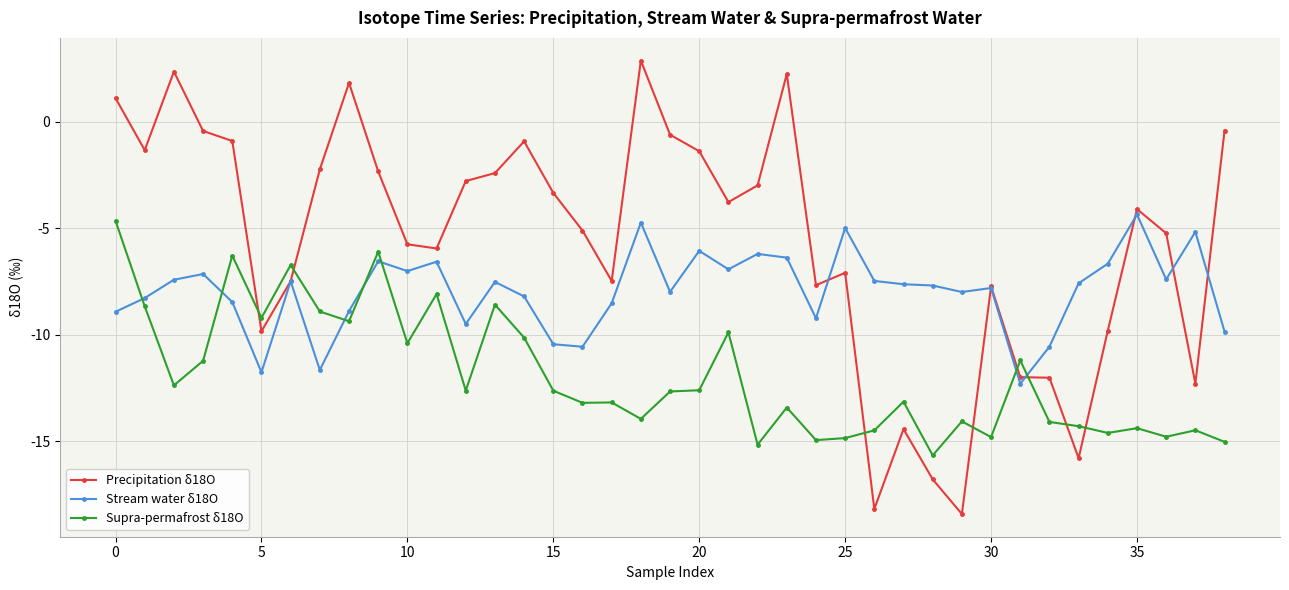

True or false: Stream water δ18O has more than 1 interior local peaks.

True